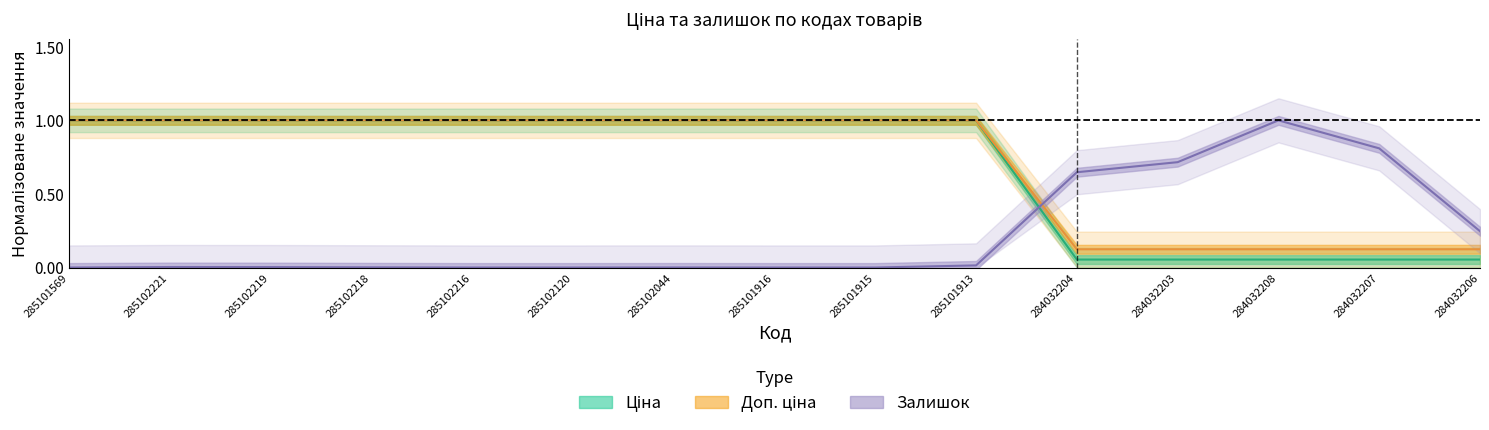

Reading left to right, list all the values displayed in this chart.

Ціна: 1.0	1.0	1.0	1.0	1.0	1.0	1.0	1.0	1.0	1.0	0.1	0.1	0.1	0.1	0.1
Доп. ціна: 1.0	1.0	1.0	1.0	1.0	1.0	1.0	1.0	1.0	1.0	0.1	0.1	0.1	0.1	0.1
Залишок: 0.0	0.0	0.0	0.0	0.0	0.0	0.0	0.0	0.0	0.0	0.6	0.7	1.0	0.8	0.2